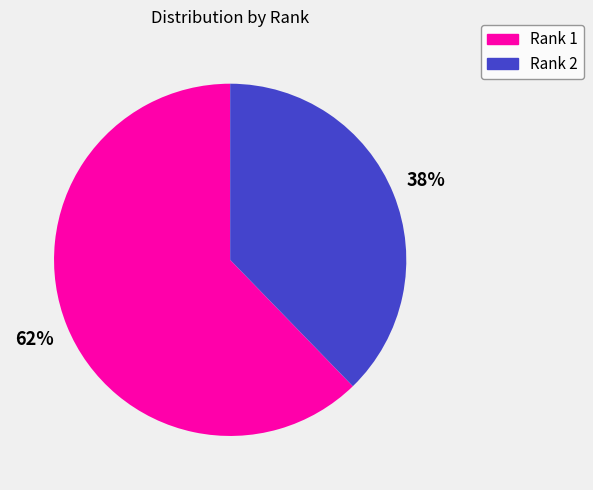

To the nearest percent, what is the average slice percentage?

50%